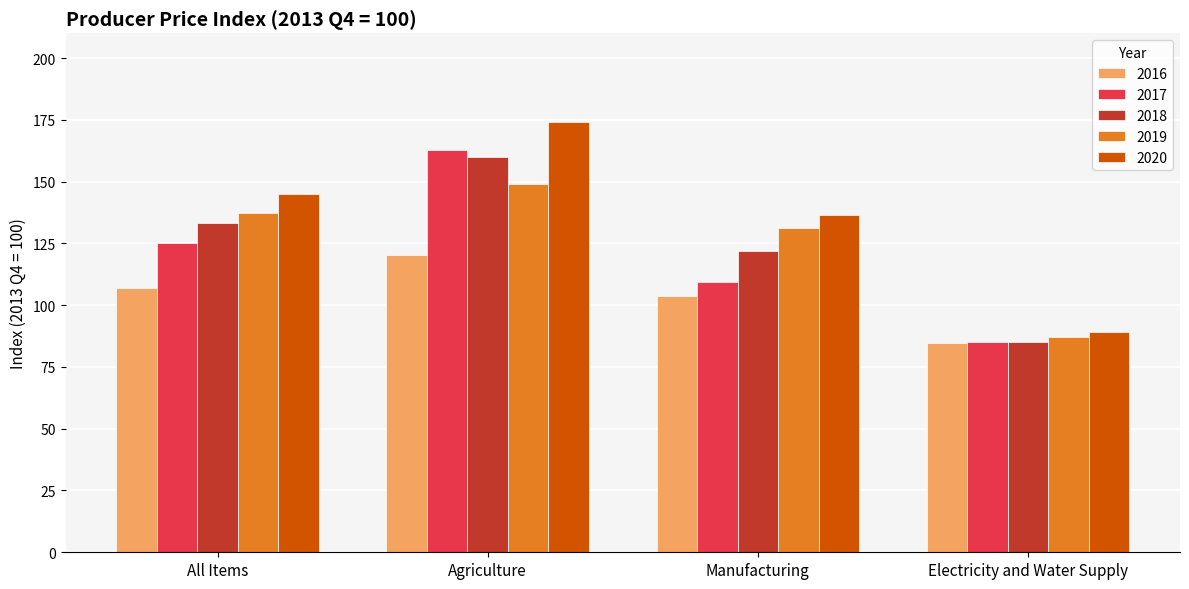

Reading left to right, list all the values displayed in this chart.

2016: 107.1	120.4	103.7	84.8
2017: 125.3	162.7	109.2	84.9
2018: 133.2	159.9	121.8	85.0
2019: 137.1	149.2	131.3	87.0
2020: 145.0	174.0	136.5	89.2